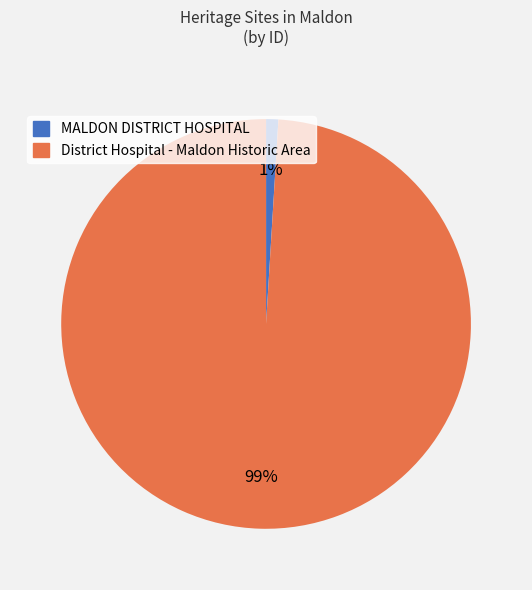

Rank the categories by value from lowest to highest.

MALDON DISTRICT HOSPITAL, District Hospital - Maldon Historic Area